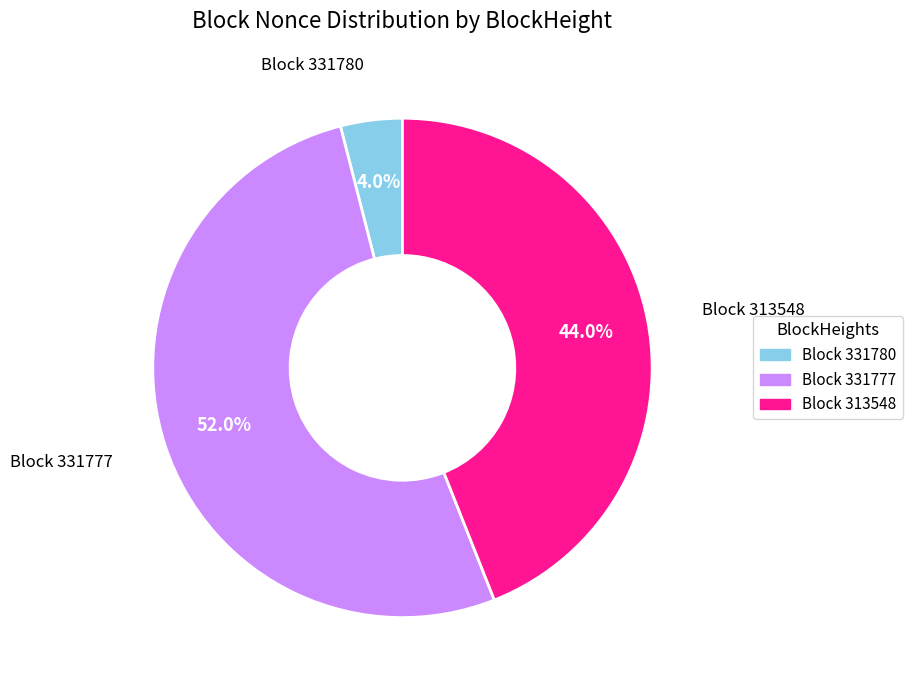

Is there any slice that represents more than half of the pie?

Yes